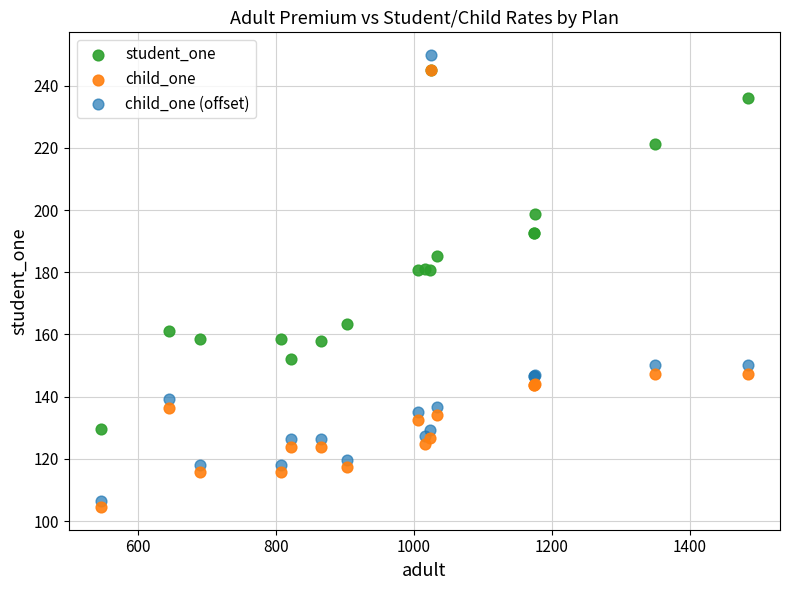

Which series reaches the minimum Y coordinate?

child_one